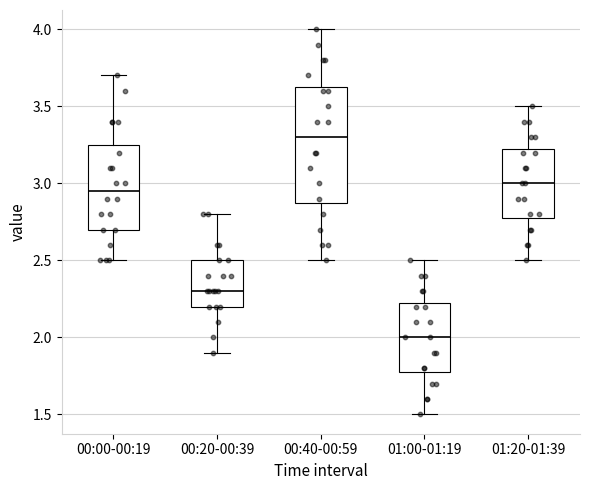

Which box is the tallest, from its lower edge to its upper edge?

00:40-00:59